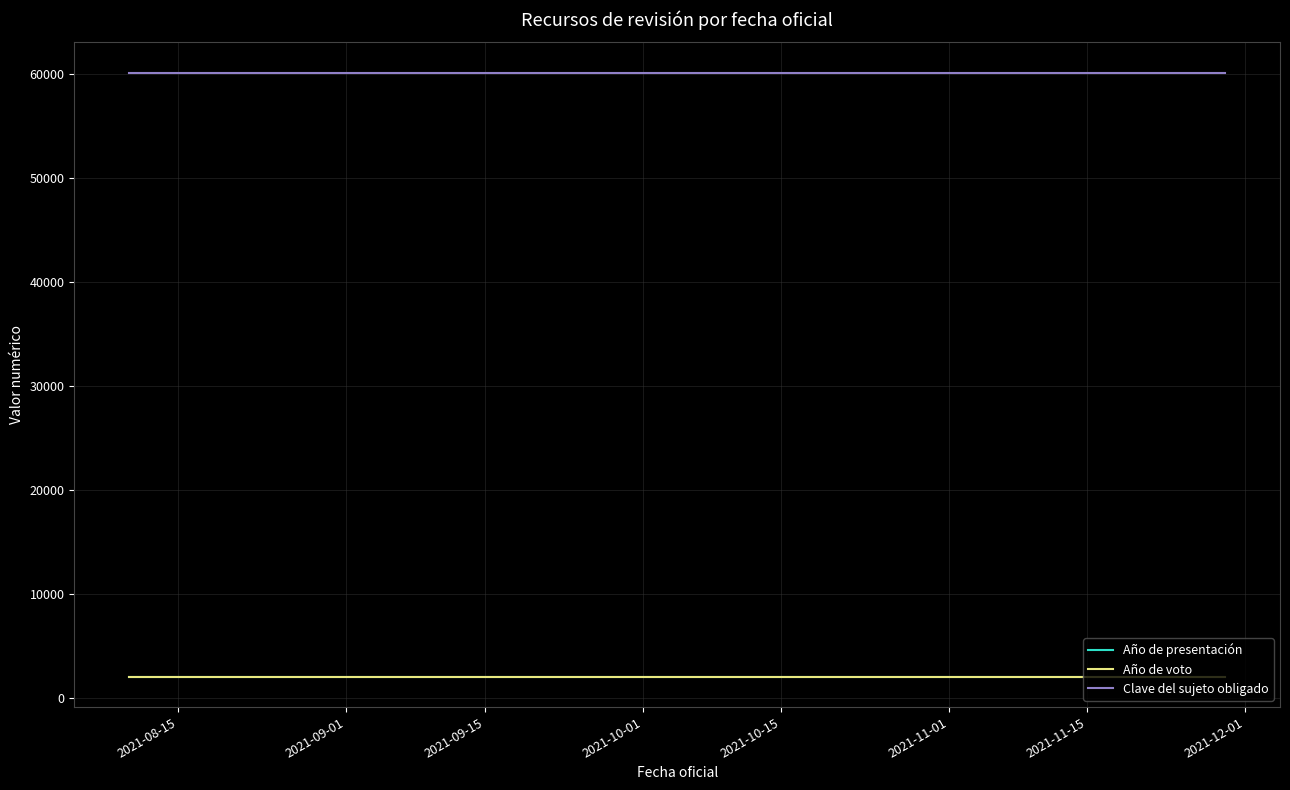

Is this an area chart (filled region under the line)?

No